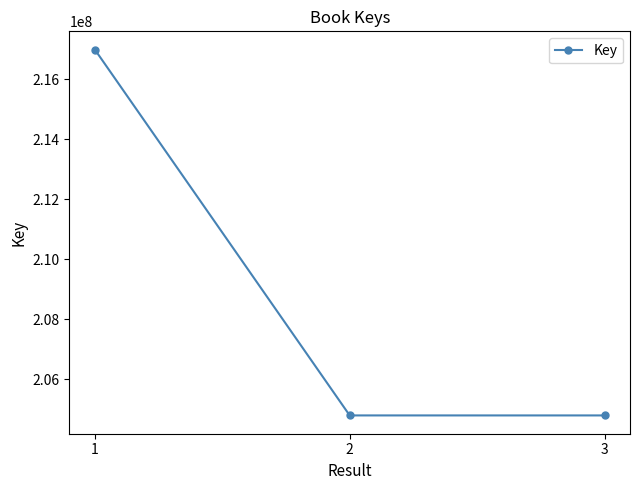

The value at 3 is 282553418. True or false?

False